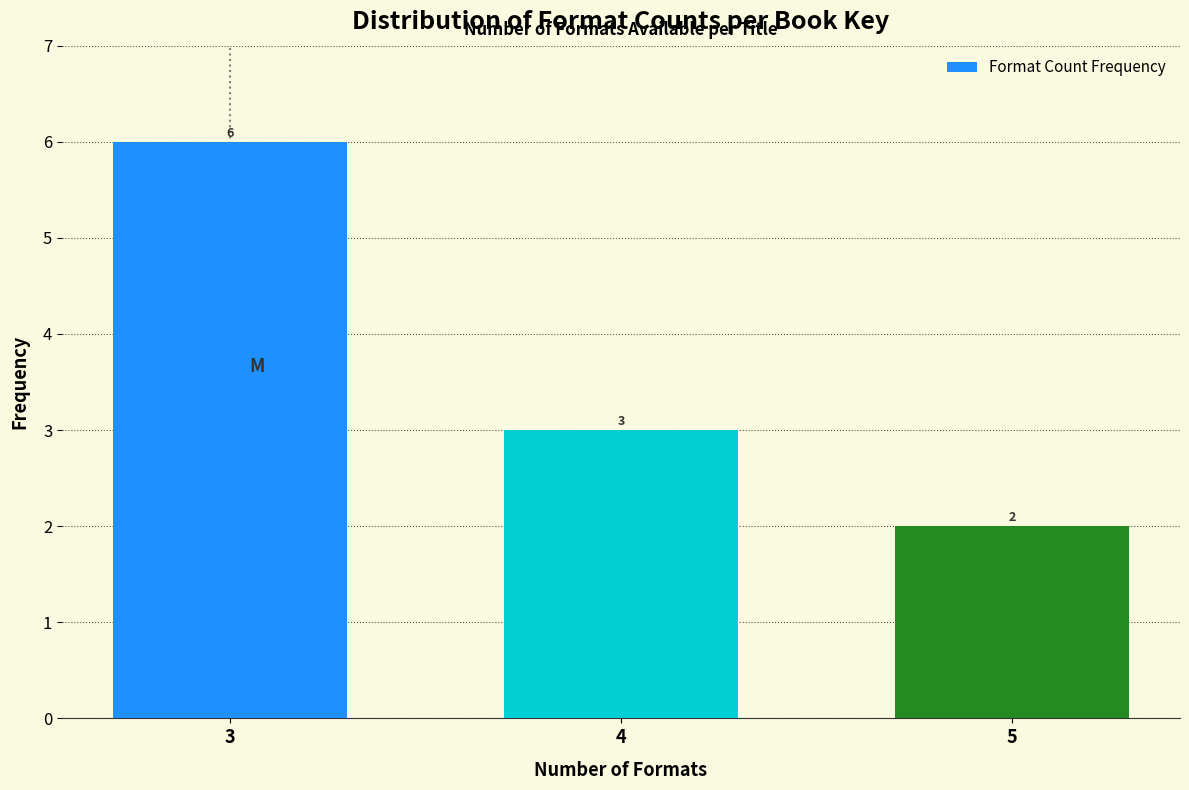

Reading left to right, transcribe all the data shown in this chart.

6	3	2